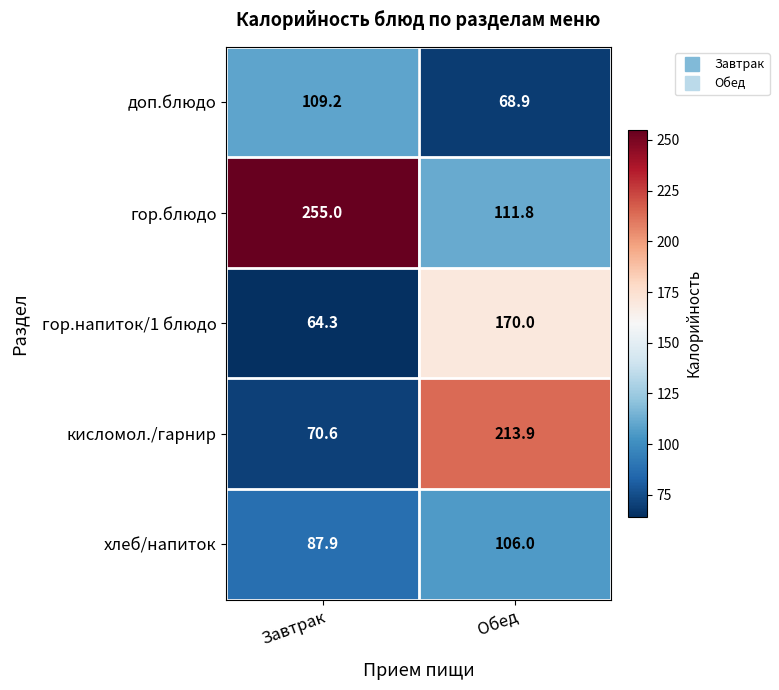

At which category is the sum across all series the highest?

Обед